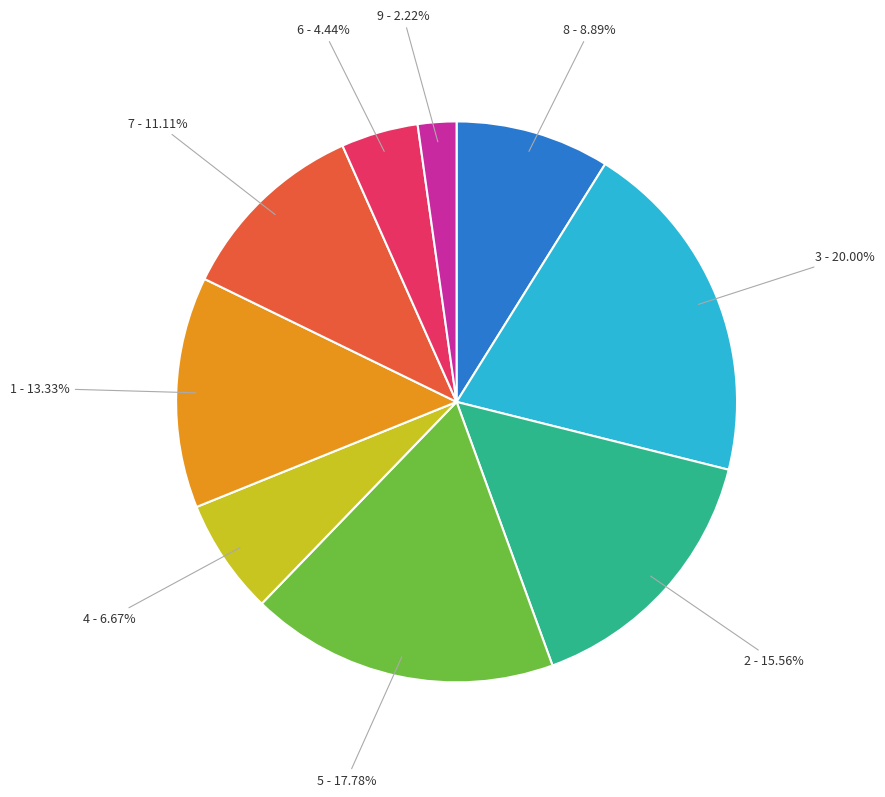

Is there a majority slice in this chart?

No